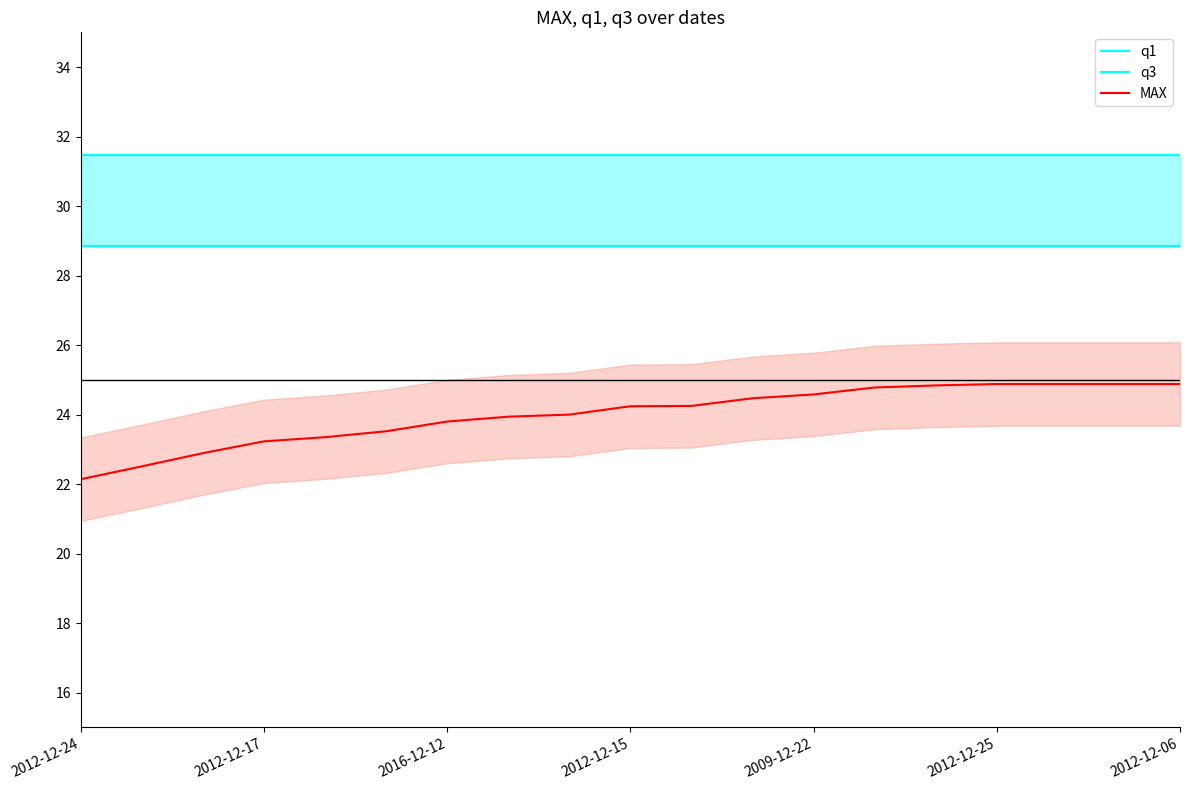

The MAX series shows 24.6 at 2009-12-22. True or false?

True